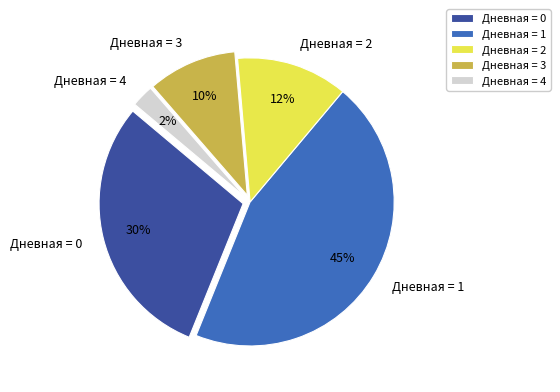

Is it true that Дневная = 4 is 14% of the pie?

False